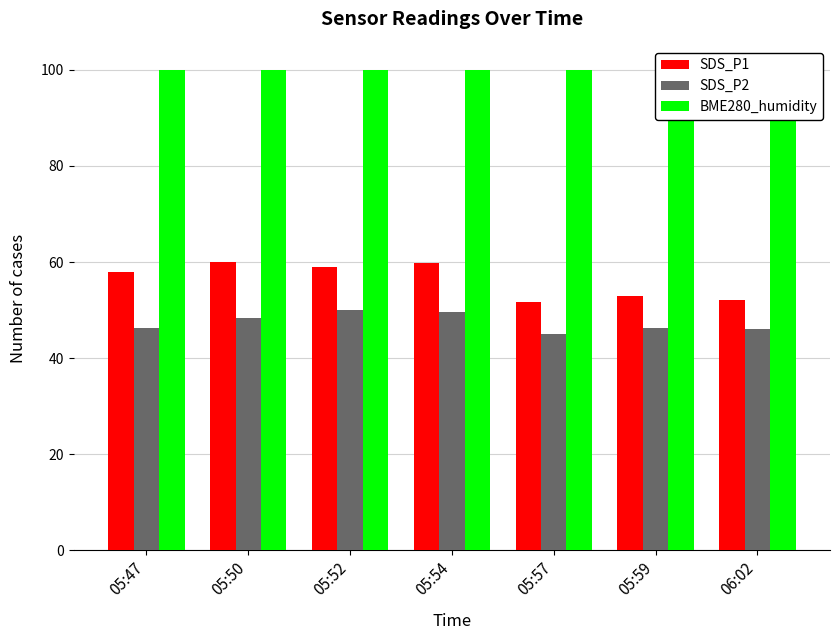

What is the value of the SDS_P2 bar at the 4th from the left?

49.7